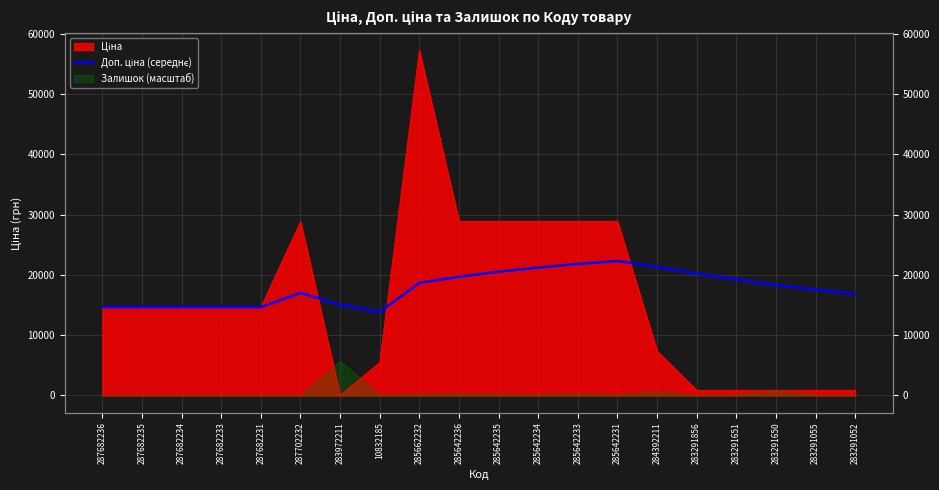

Read the value at 283291856.

20205.7